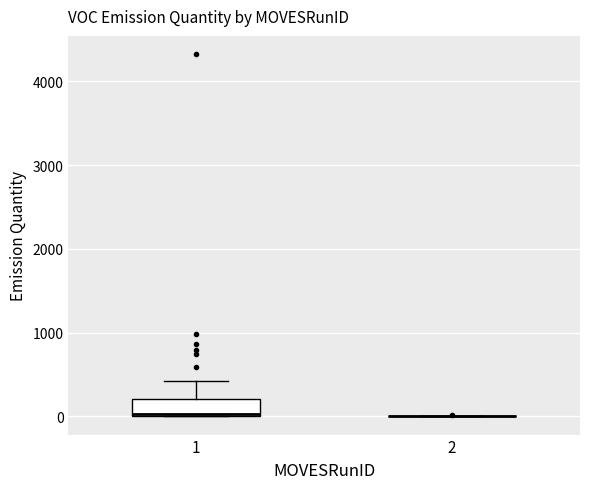

Reading left to right, transcribe this box plot: for each box, give where its median line is, the range the box spans, and where its two whiskers end, as read against the y-axis. The values are not printed on the chart, so give them approximately, as read against the axis.

1: median 0, box 0 to 200, whiskers 0 to 400
2: box collapsed to a line at 0, whiskers 0 to 0